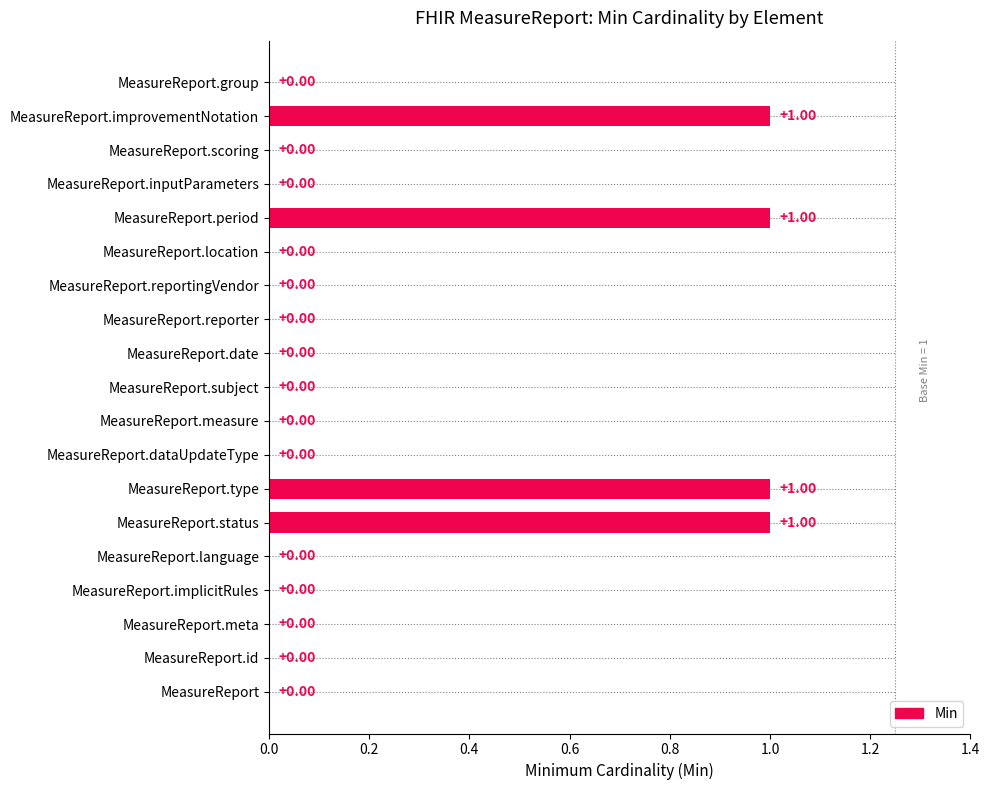

Does the chart contain stacked bars?

No